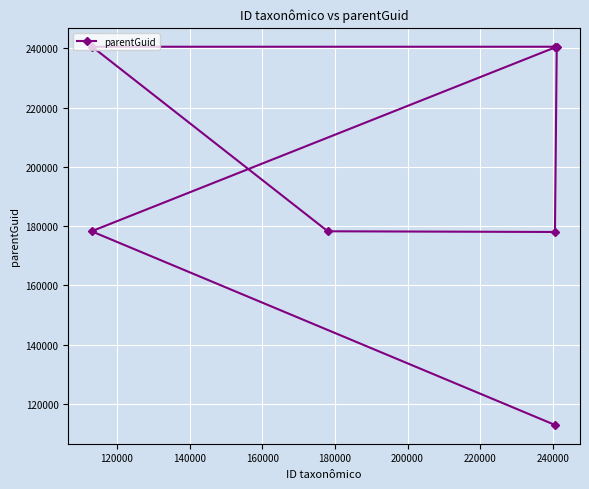

What is the value of the 6th point from the left?

240488